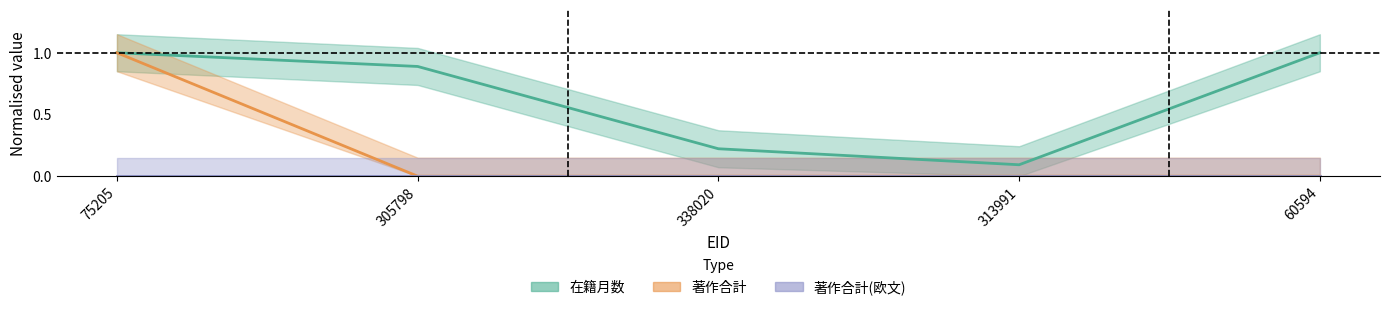

What is the total value across all series at 313991?

0.1